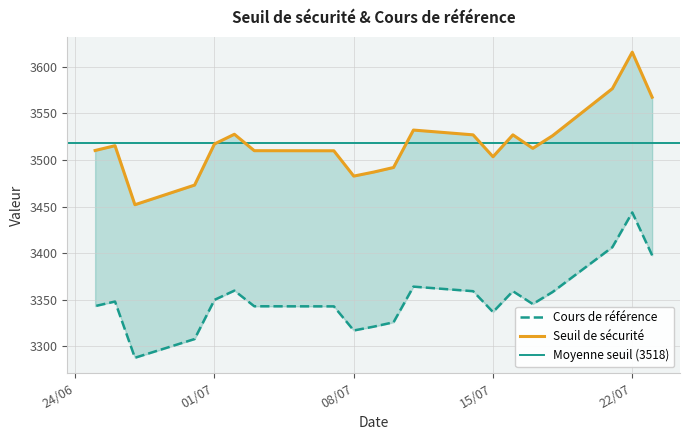

True or false: Seuil de sécurité and Cours de référence intersect in this chart.

False